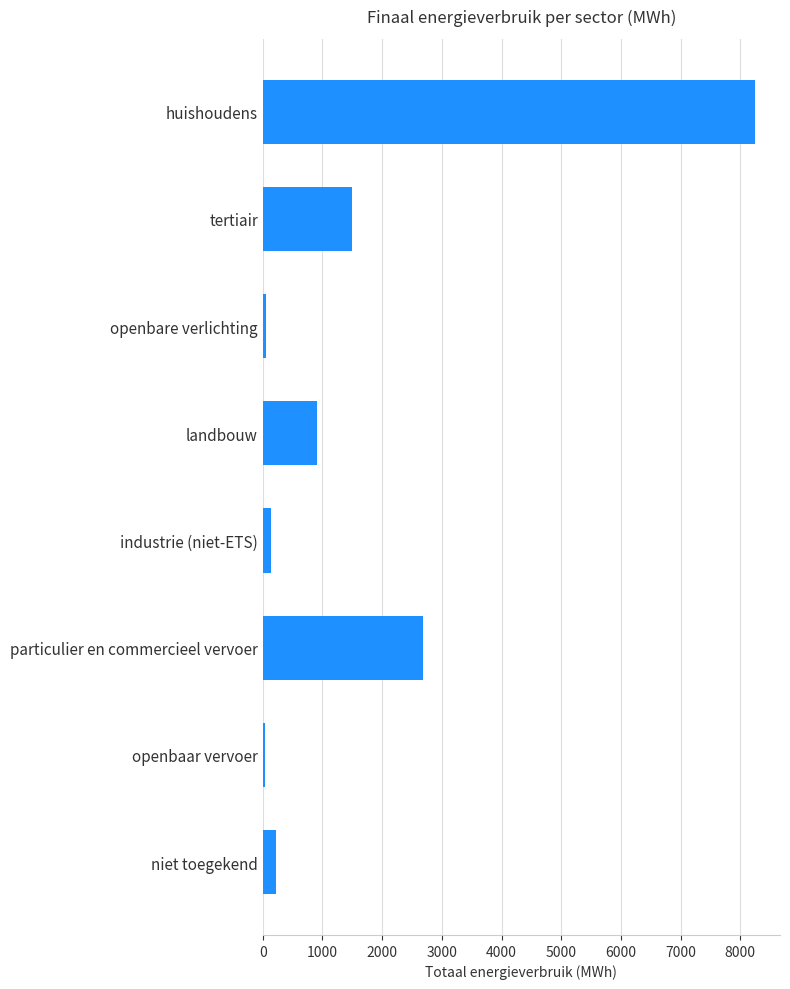

What is the sum of all values?

13814.4